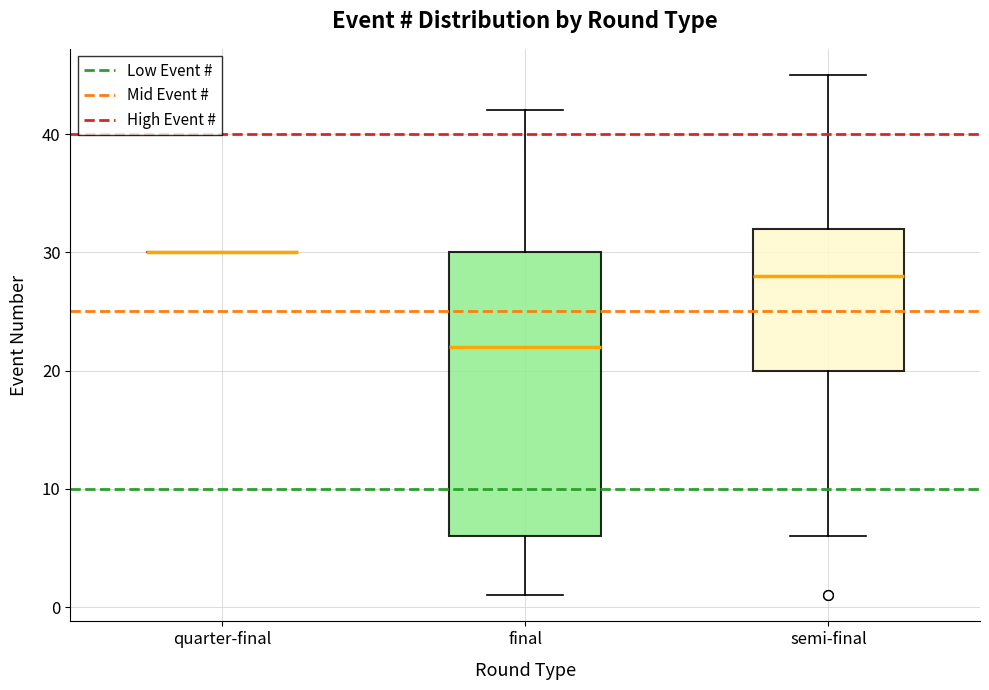

Reading left to right, transcribe this box plot: for each box, give where its median line is, the range the box spans, and where its two whiskers end, as read against the y-axis. The values are not printed on the chart, so give them approximately, as read against the axis.

quarter-final: box collapsed to a line at 30, whiskers 30 to 30
final: median 22, box 6 to 30, whiskers 1 to 42
semi-final: median 28, box 20 to 32, whiskers 6 to 45